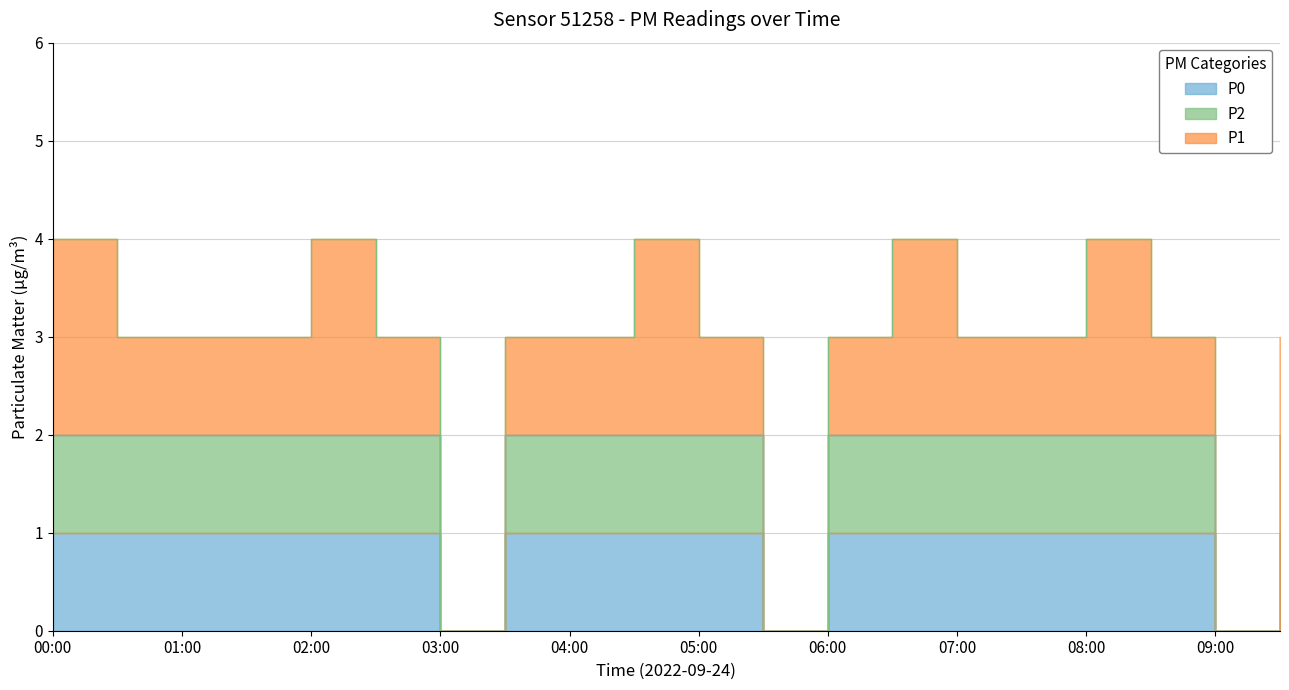

Rank the categories by P0 value from lowest to highest.

03:00, 05:30, 09:00, 00:00, 00:30, 01:00, 01:30, 02:00, 02:30, 03:30, 04:00, 04:30, 05:00, 06:00, 06:30, 07:00, 07:30, 08:00, 08:30, 09:30